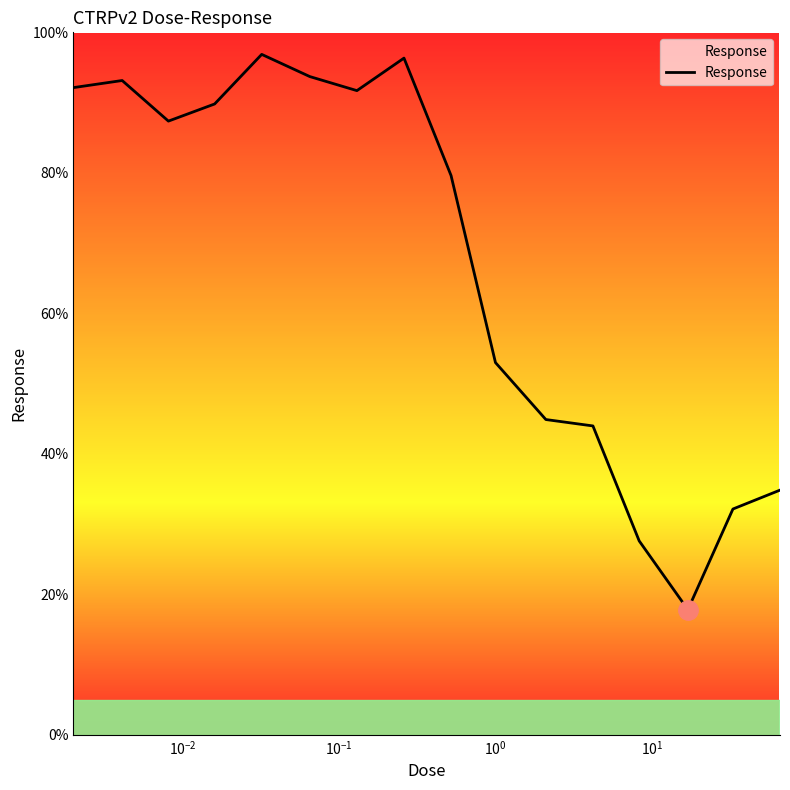

What is the difference between the maximum and minimum values?

79.1